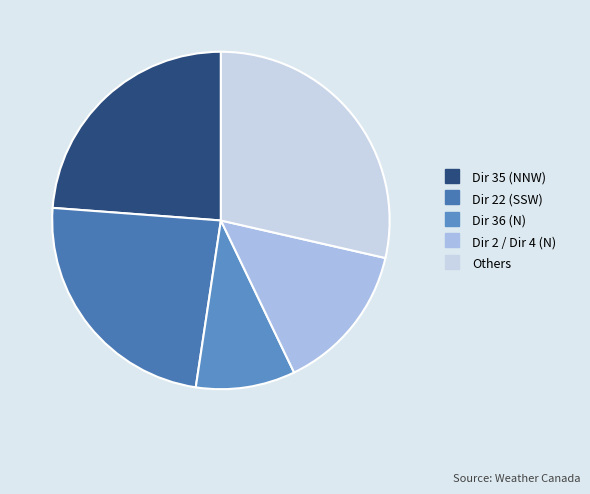

How many segments does this pie chart have?

5